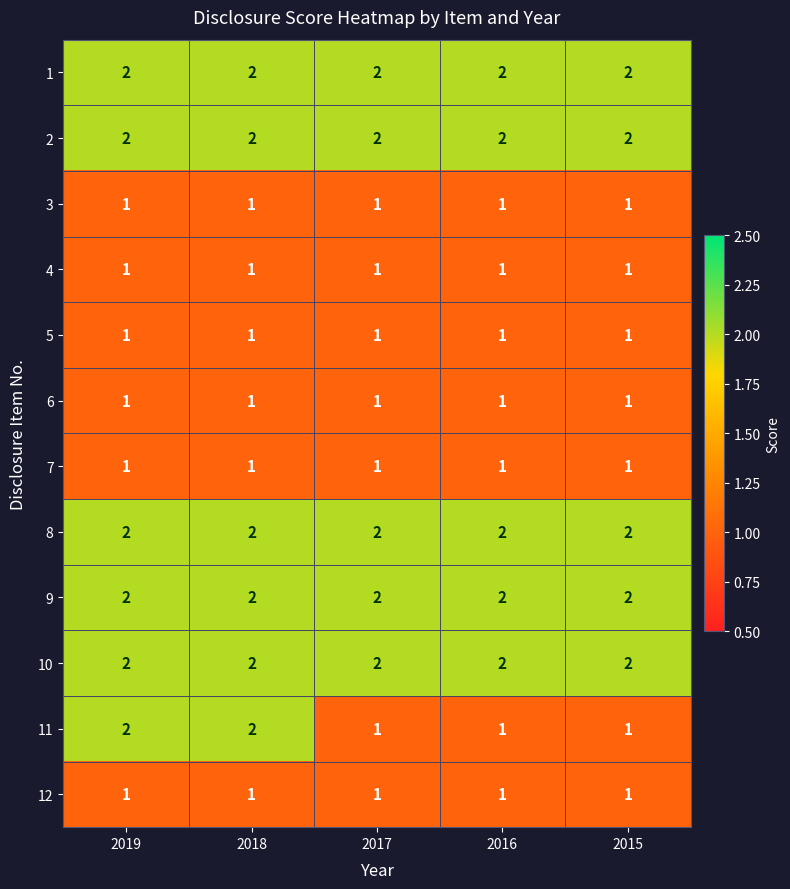

How many series are shown in this chart?

12